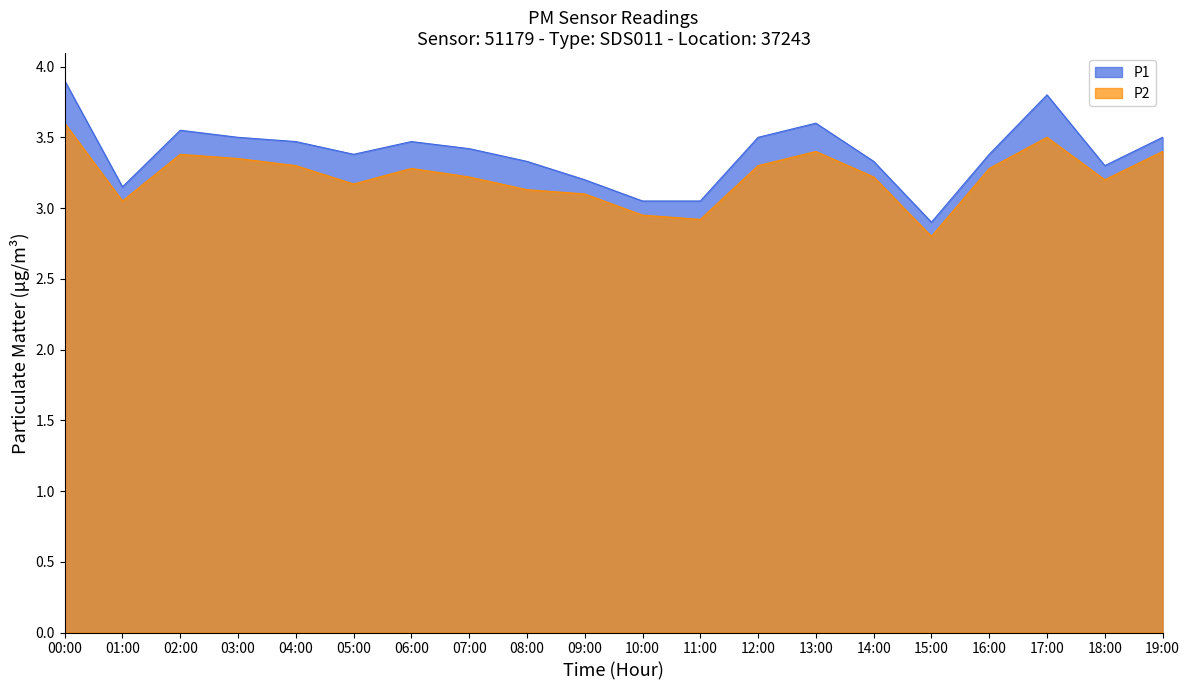

How many lines are shown in the chart?

2